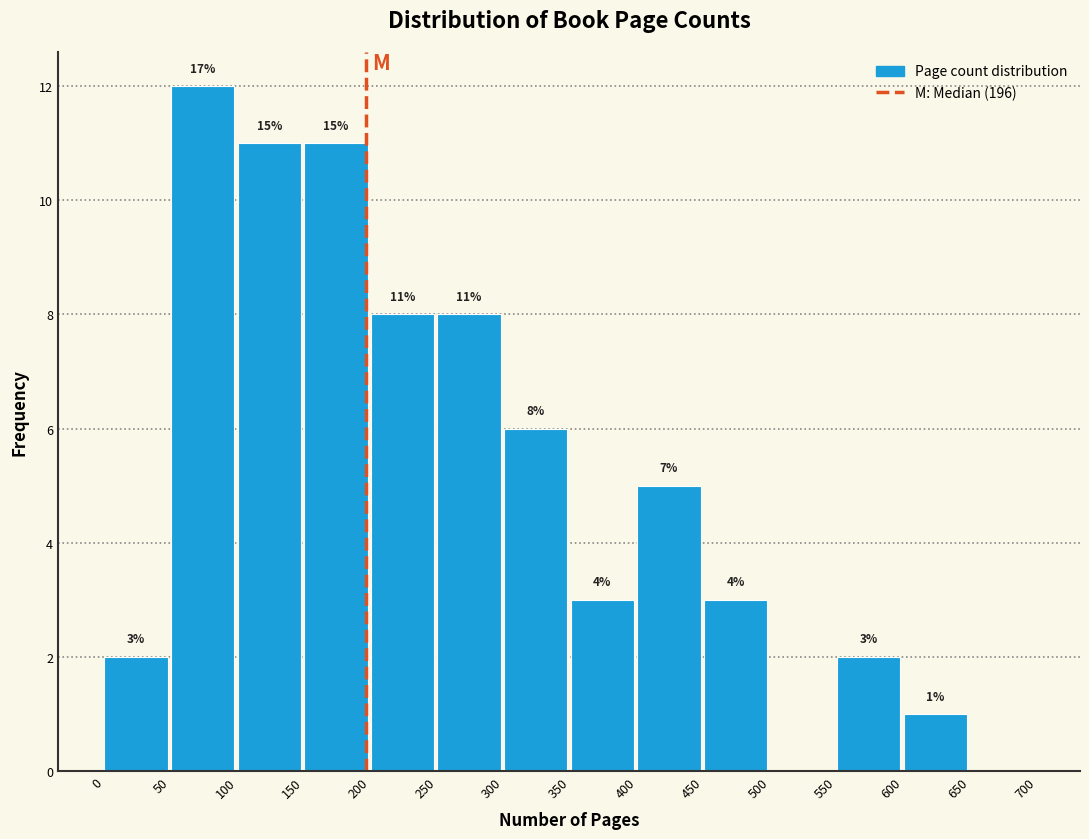

Which range on the x-axis has the tallest bar?

50 to 100